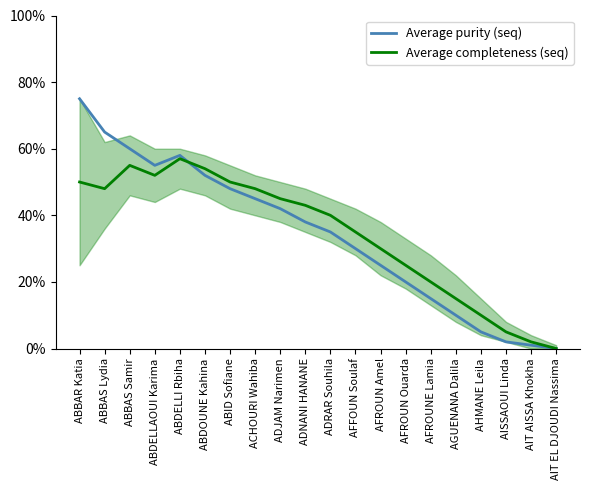

Rank the series by their maximum value, from highest to lowest.

Average purity (seq), Average completeness (seq)